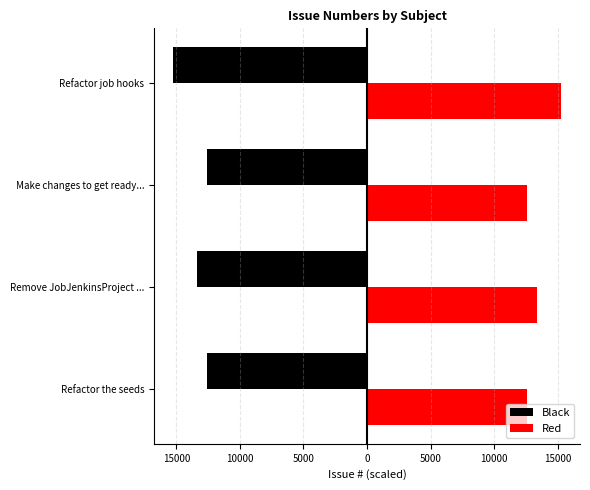

What are all the series names shown in the legend?

Black, Red